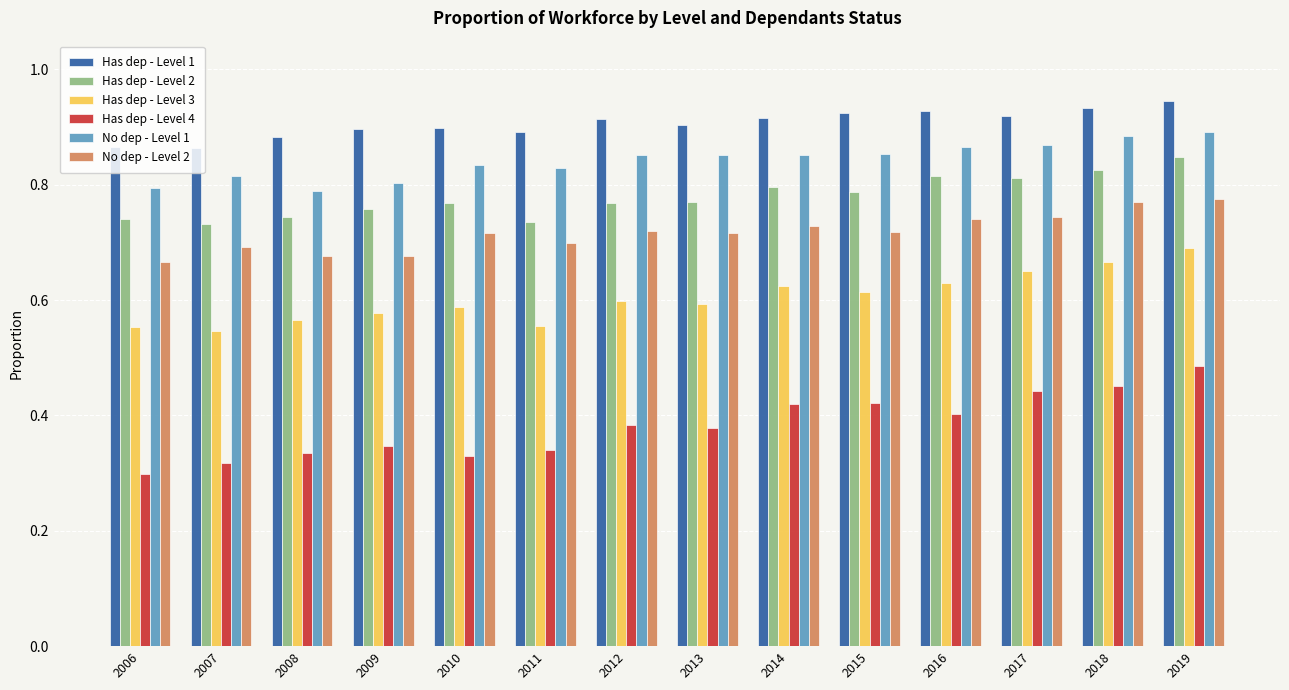

What are all the series names shown in the legend?

Has dep - Level 1, Has dep - Level 2, Has dep - Level 3, Has dep - Level 4, No dep - Level 1, No dep - Level 2